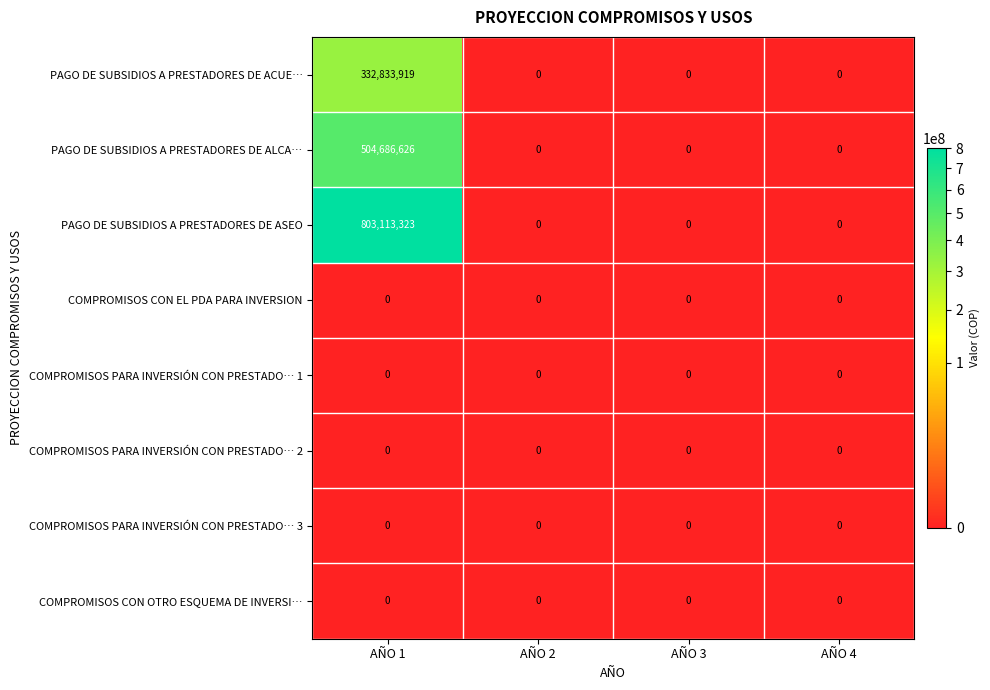

How many distinct data groups are displayed?

8